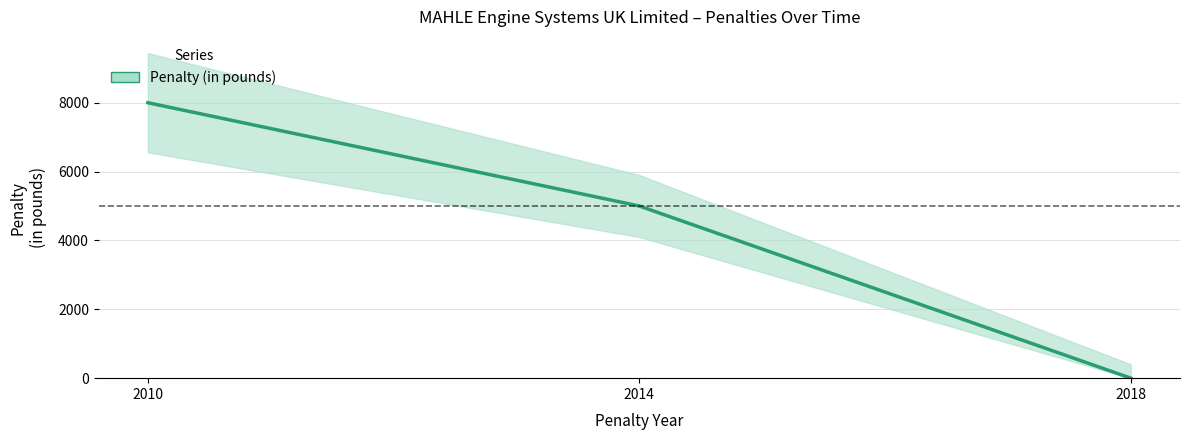

The chart shows a value of 0 at 2018. True or false?

True